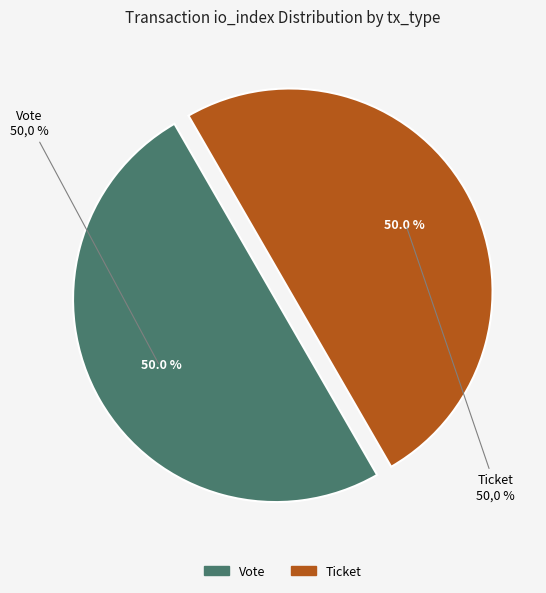

Which slice is the largest?

Vote (io_index=1)